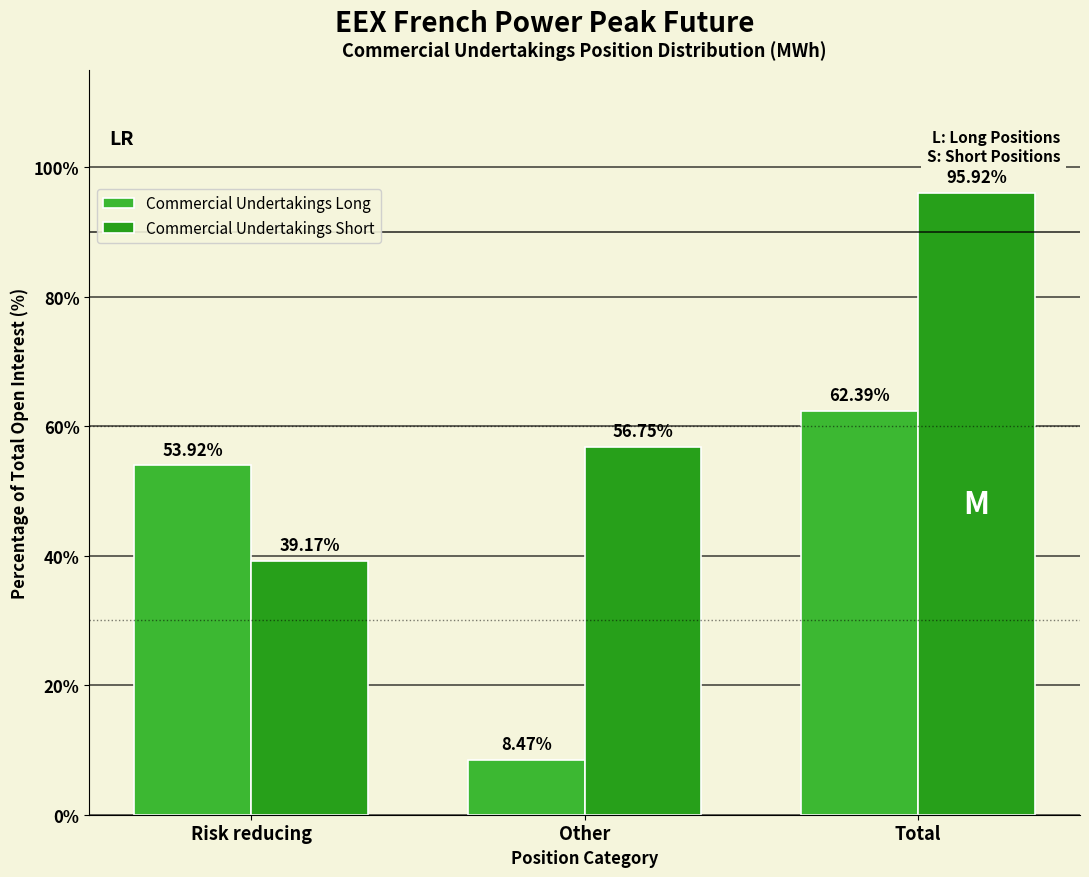

How many data points does each series have?

3